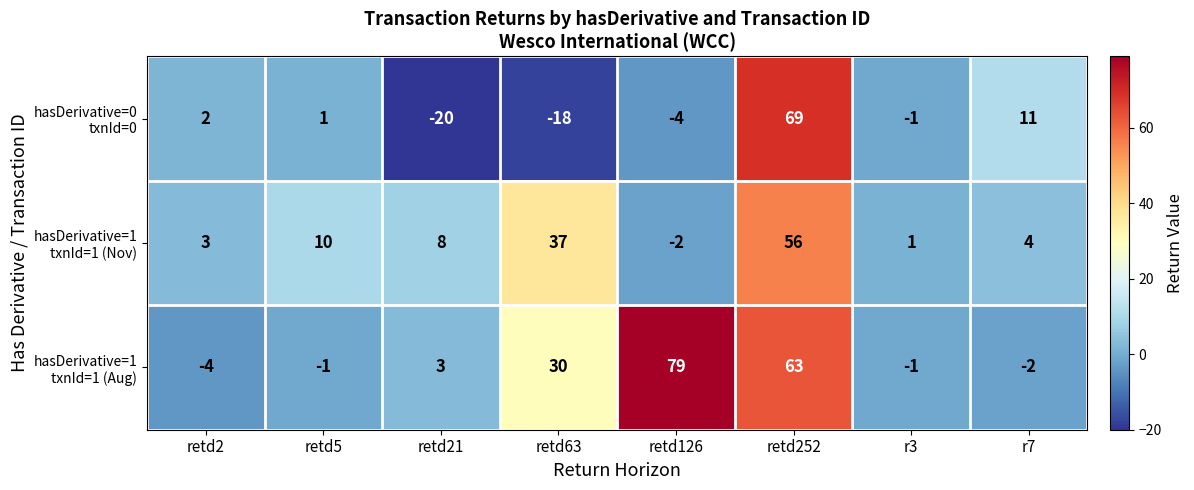

Count the number of categories in the chart.

8